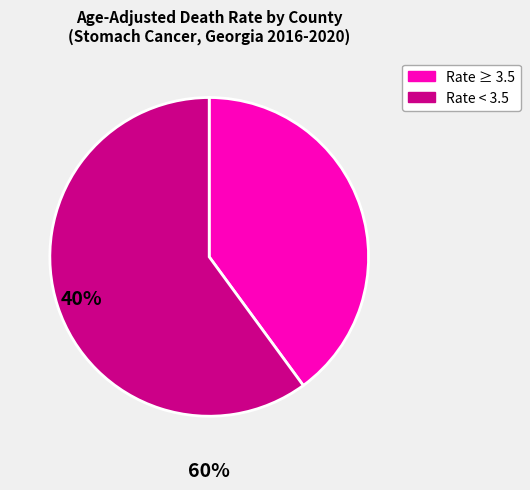

Does any single category account for the majority?

Yes